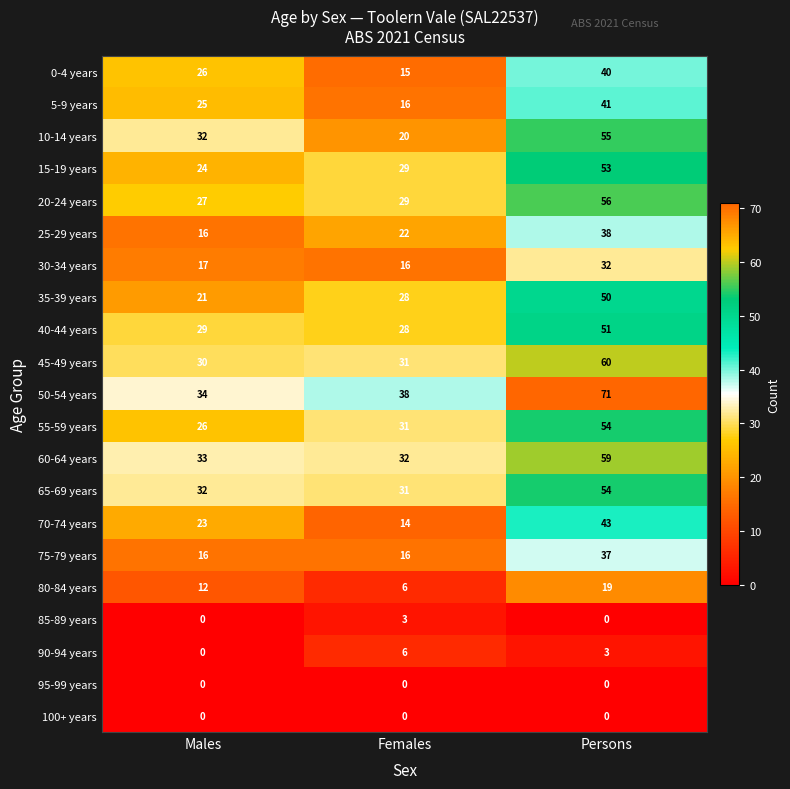

Between Males and Persons, which series saw the biggest shift?

50-54 years